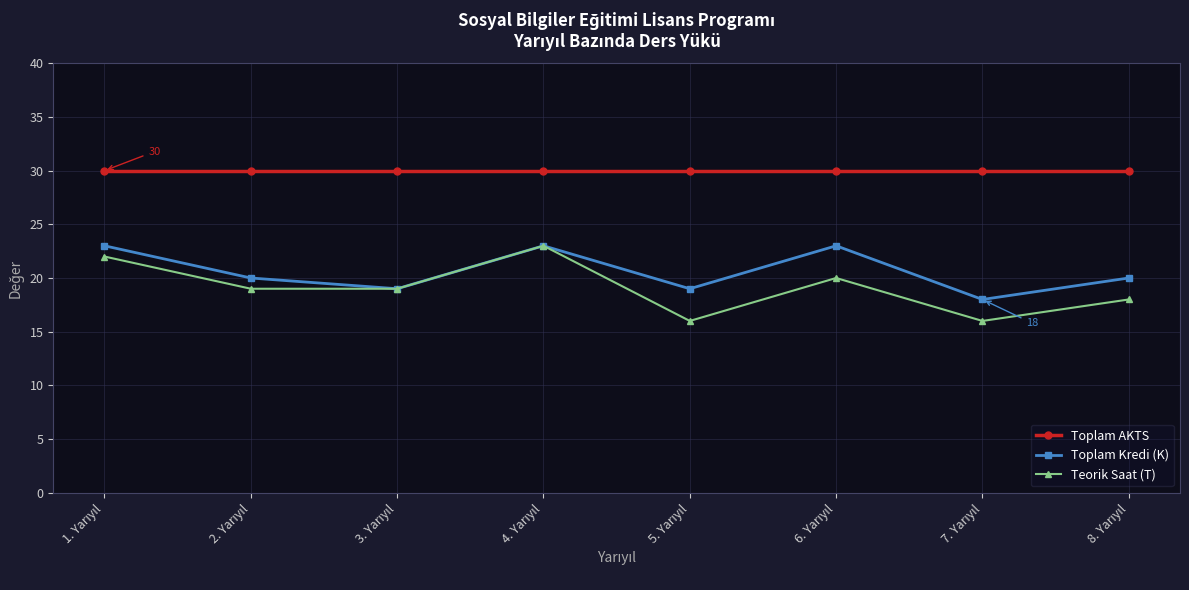

At how many categories does at least one series exceed 22?

8